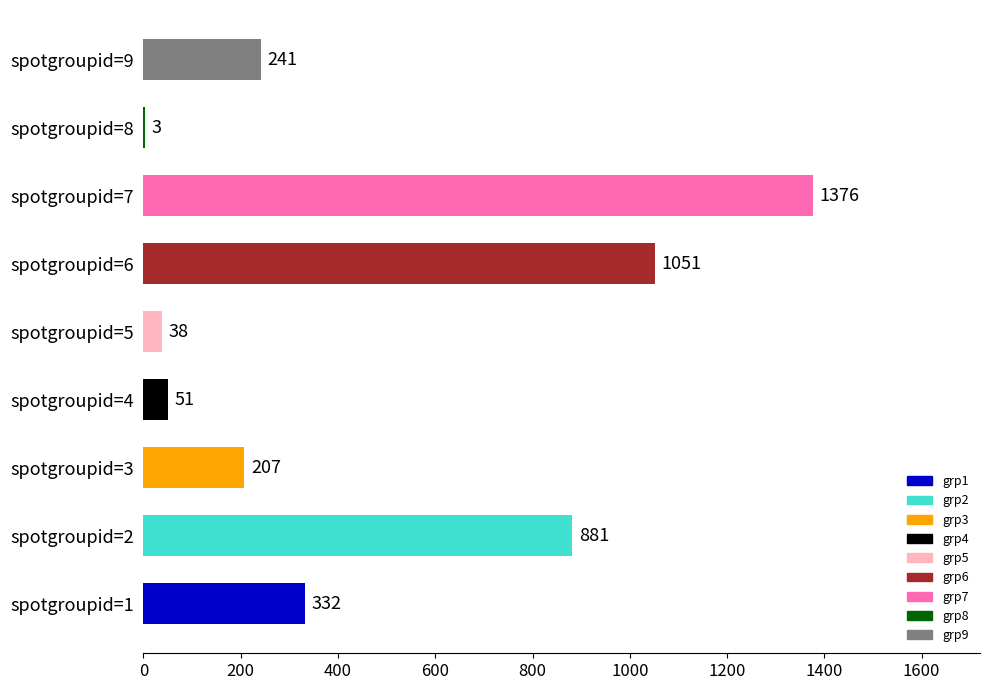

Does the chart contain stacked bars?

No